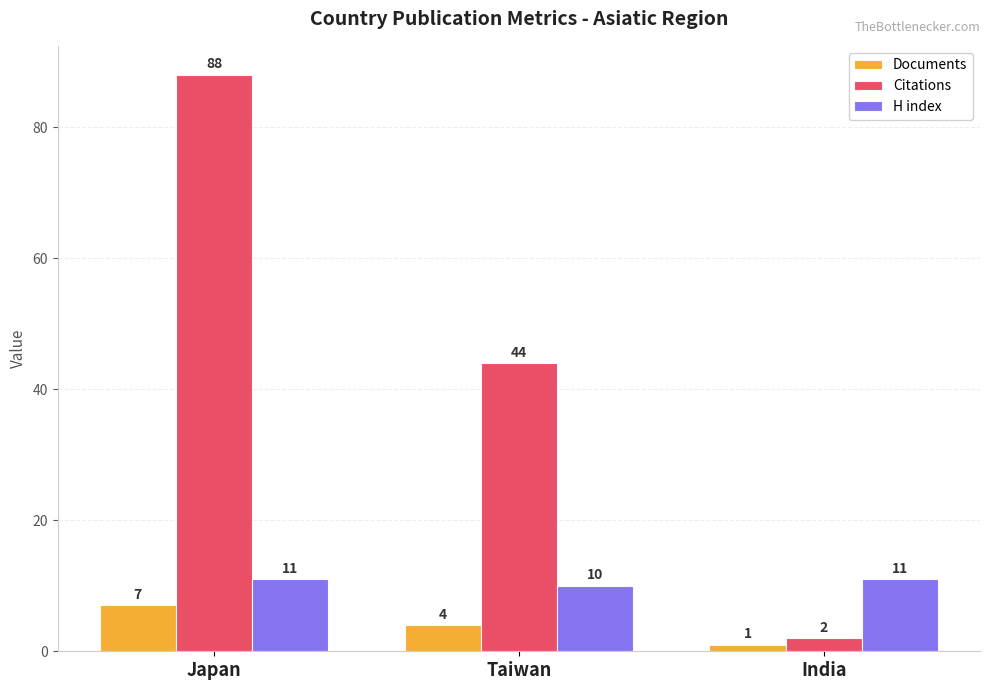

How many bars are there in each group?

3